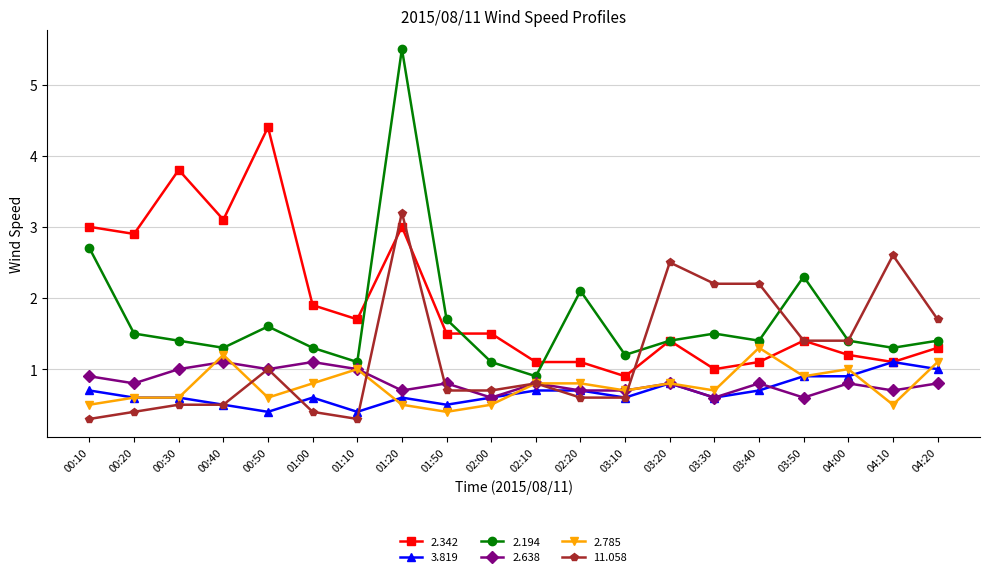

What is the minimum value shown in the chart?

0.3